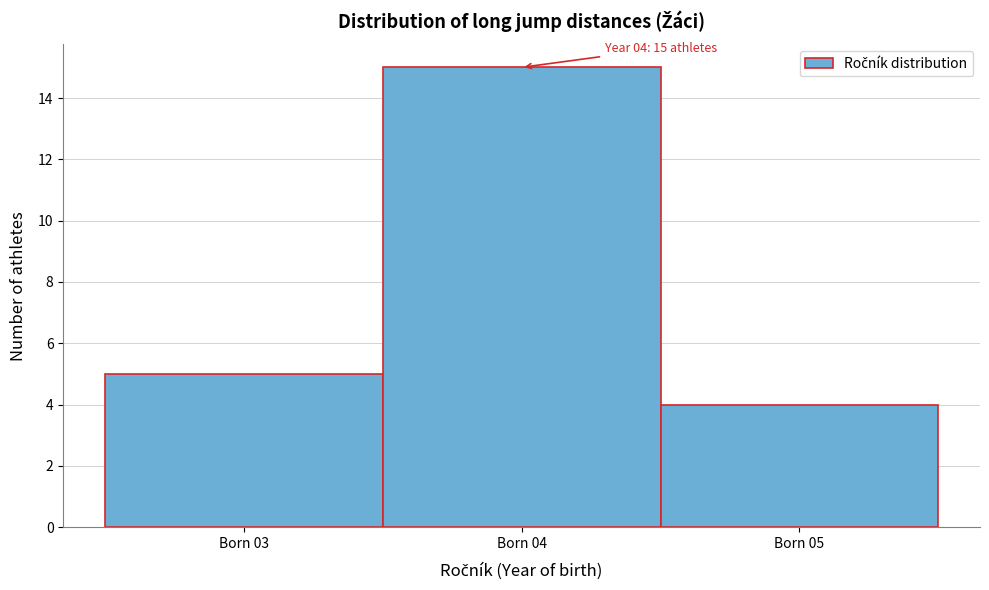

Reading right to left, extract all data points from this chart.

4	15	5